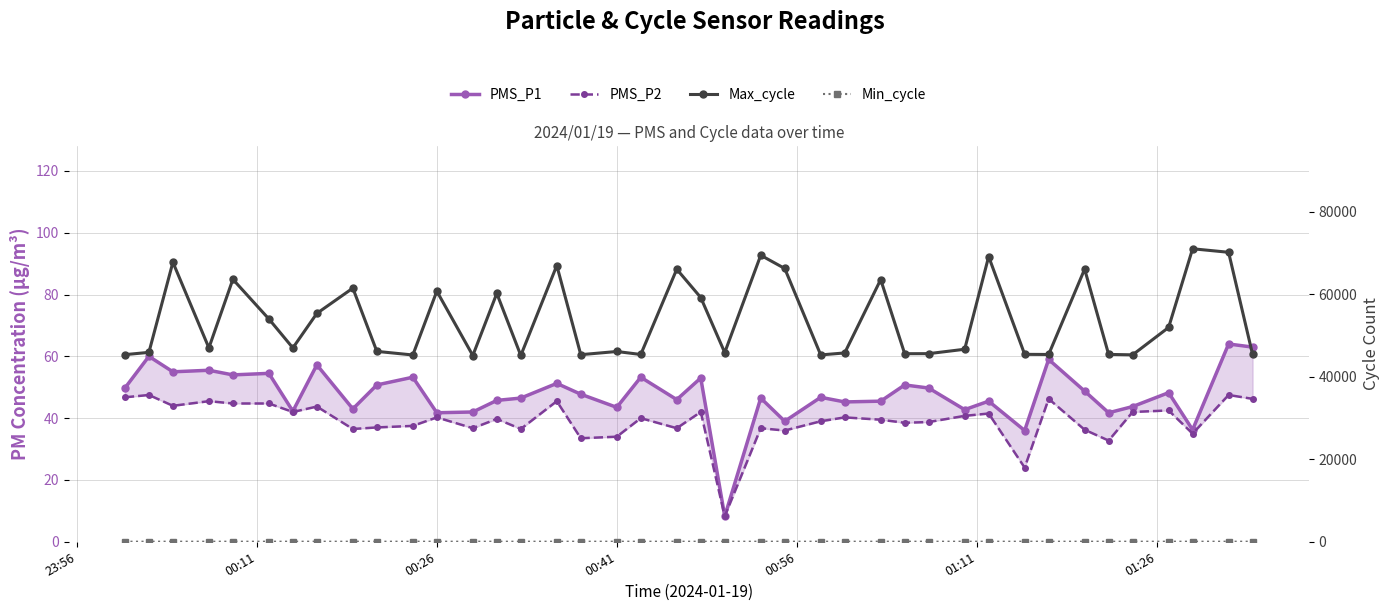

Which series has the largest total across all categories?

Max_cycle